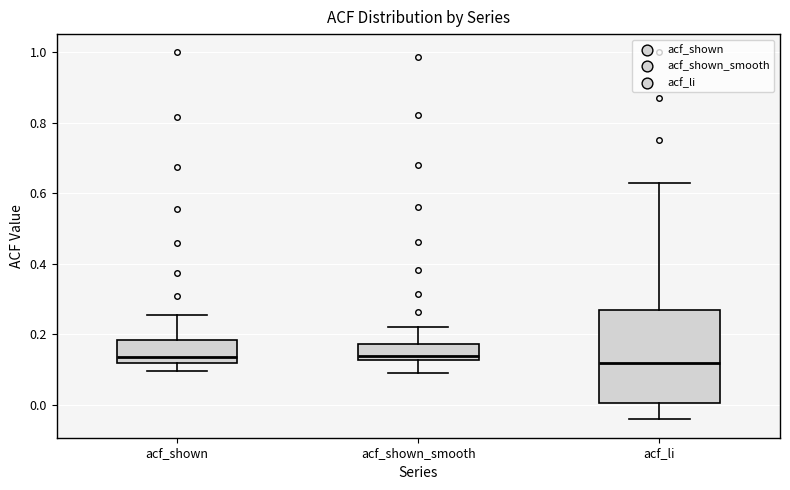

Comparing the boxes themselves (not the whiskers), which one is the tallest?

acf_li